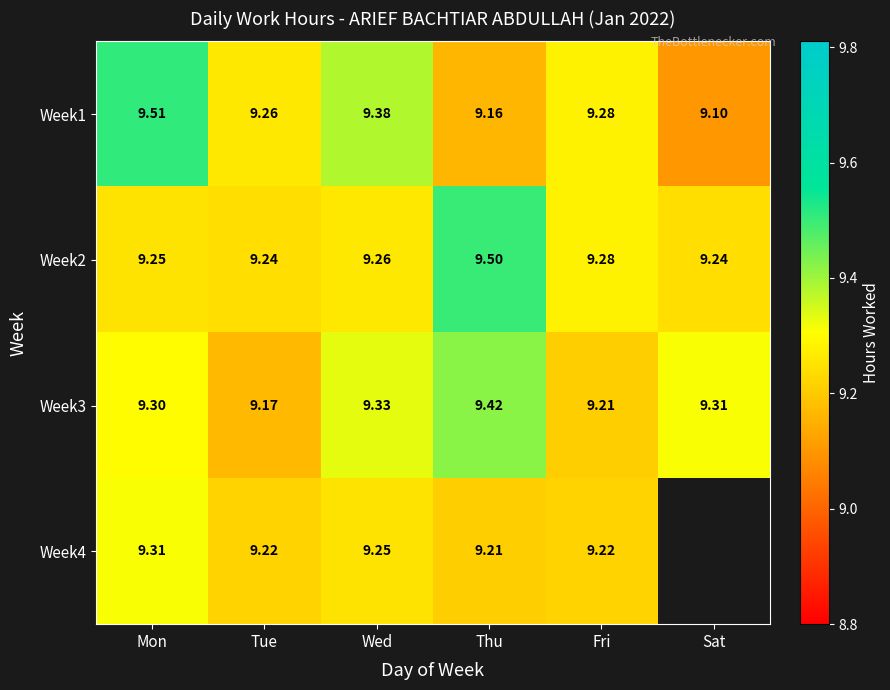

At which label does Week3 reach its peak?

Thu